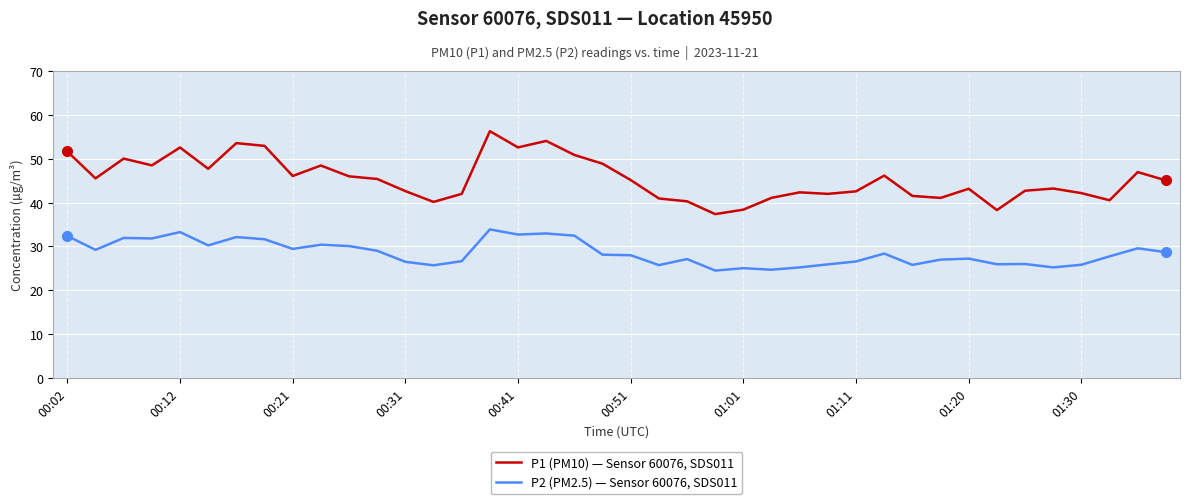

Which series has the widest spread of values?

P1 (PM10) — Sensor 60076, SDS011